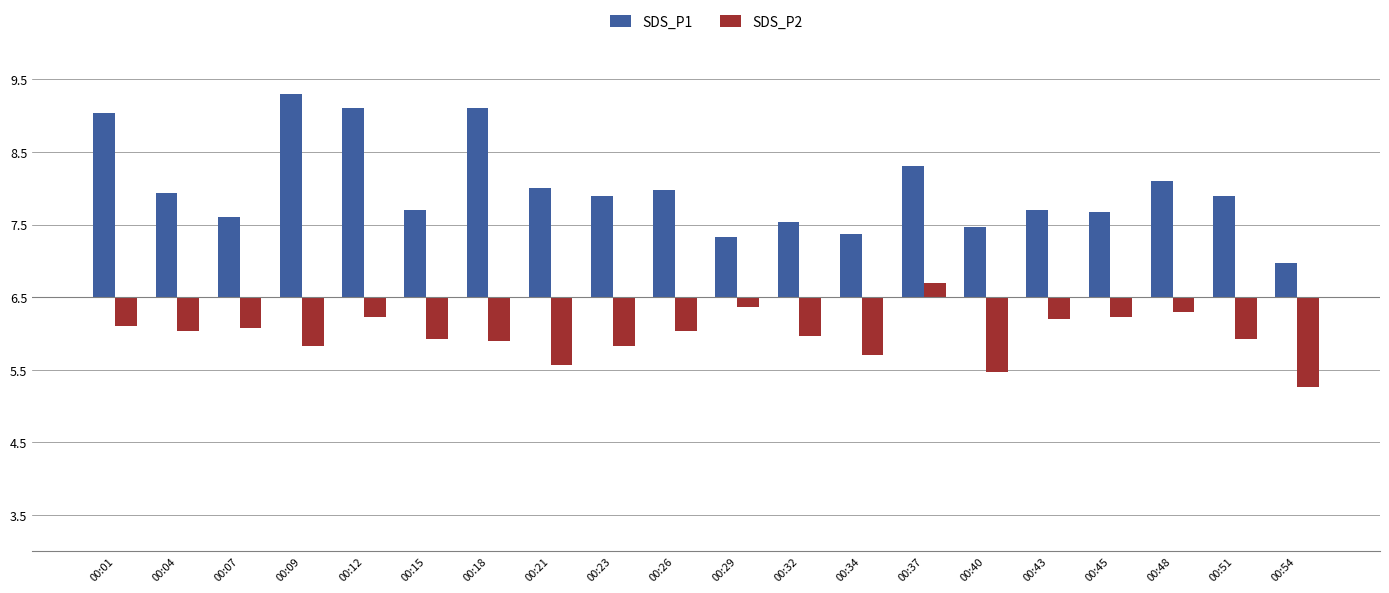

Does the chart contain stacked bars?

No